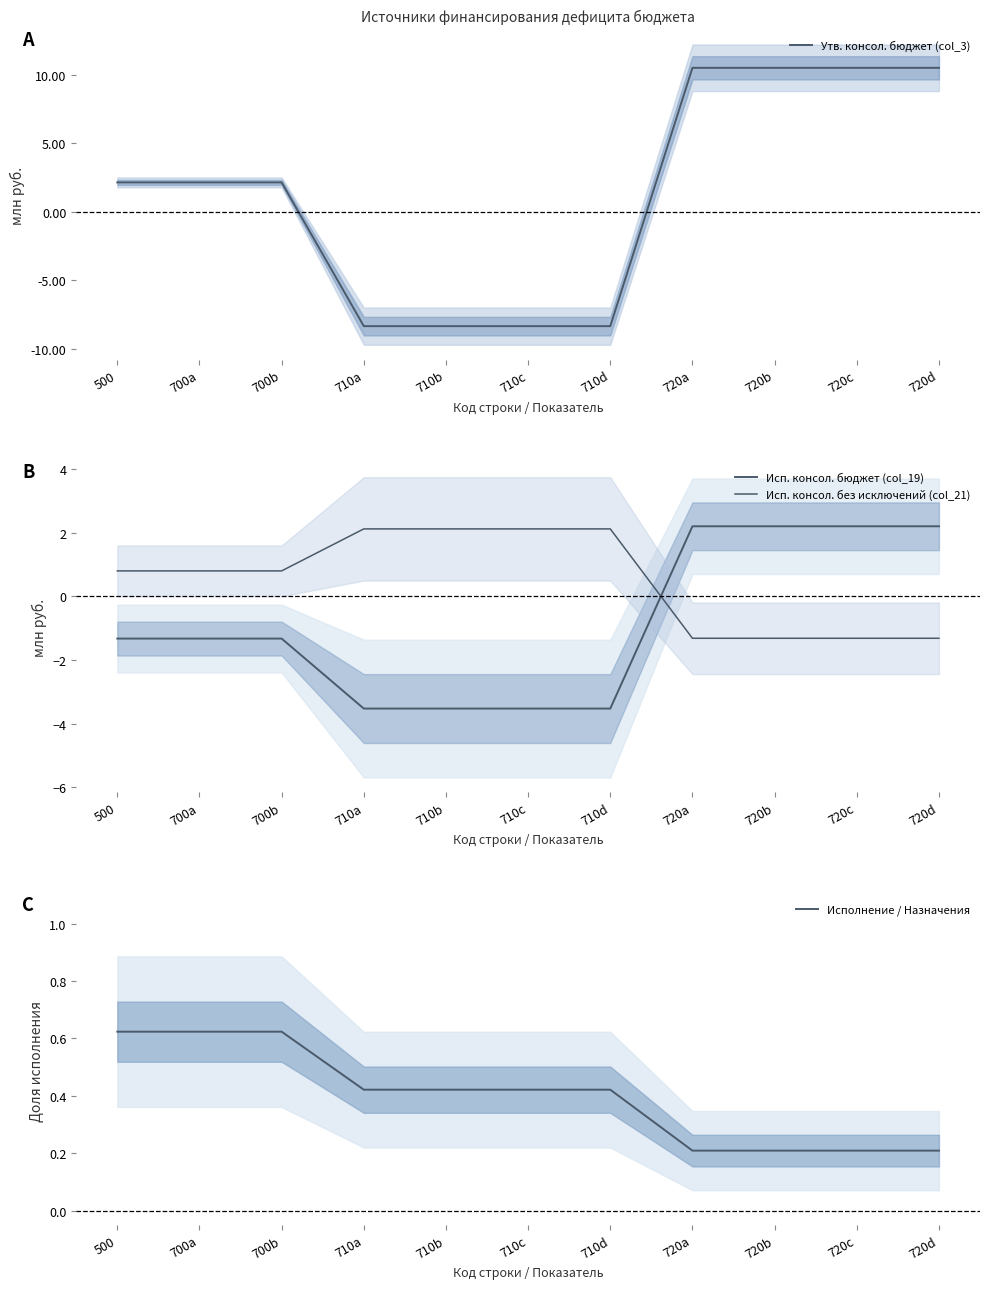

True or false: Утв. консол. бюджет (col_3) has a value of 5.3 at 720a.

False